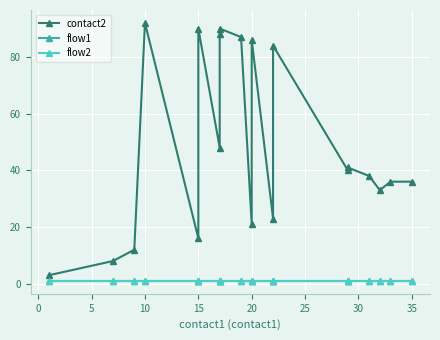

What is the sum of all flow1 values?

20